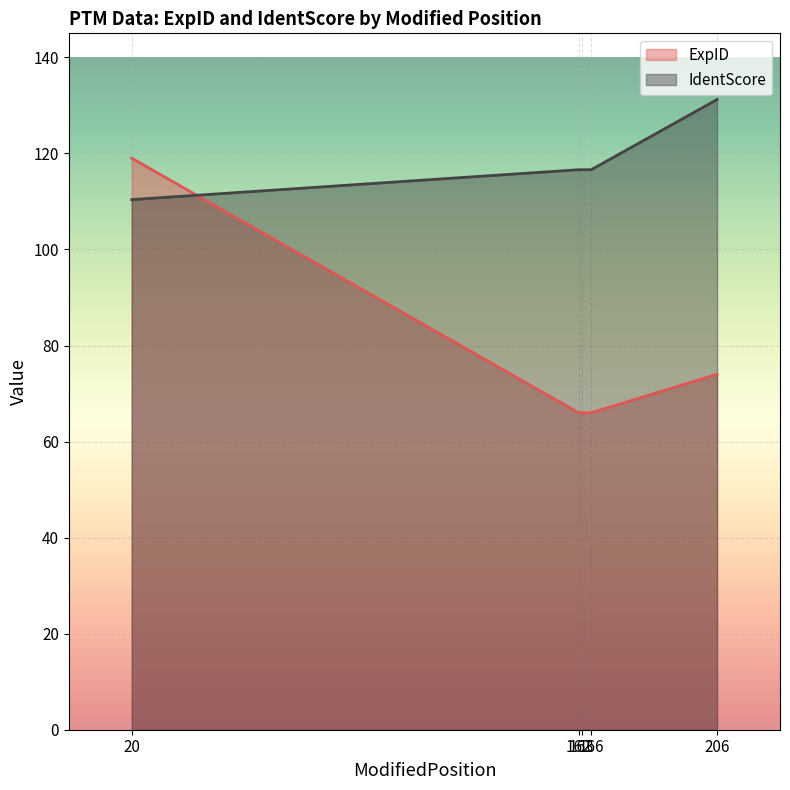

True or false: ExpID has more than 0 interior local peaks.

False